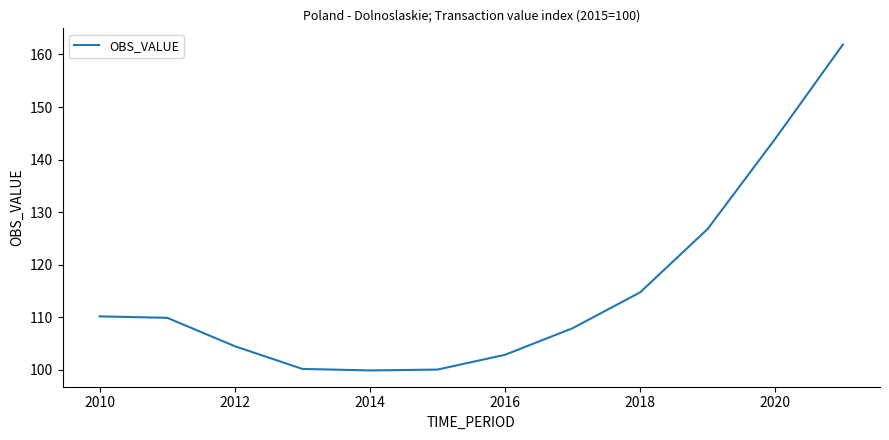

What is the smallest value displayed?

99.8